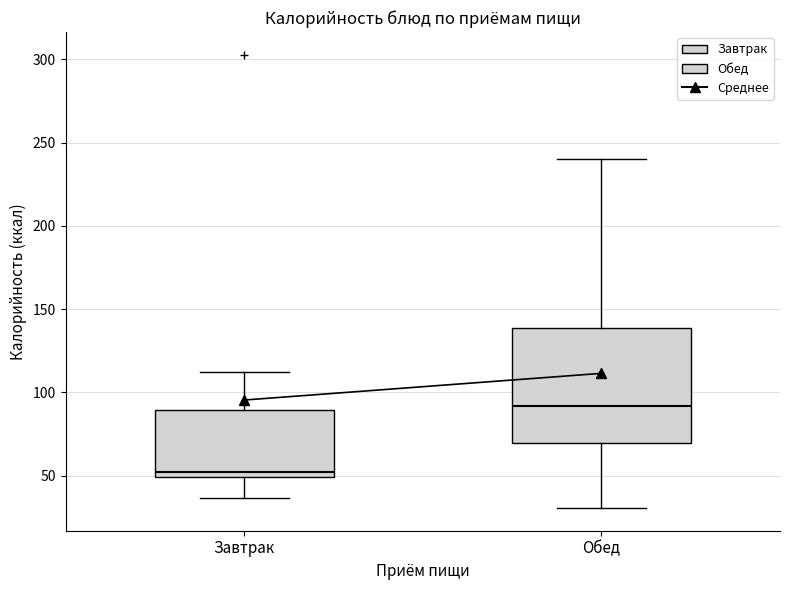

Which box's median line is the highest?

Обед